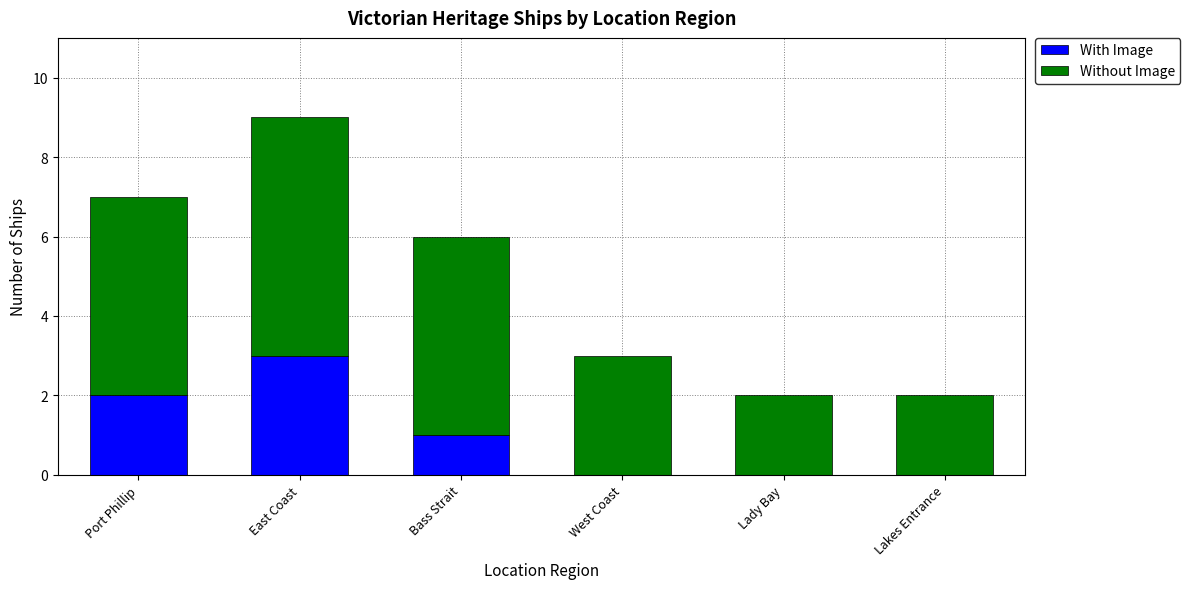

What is the maximum value for With Image?

3